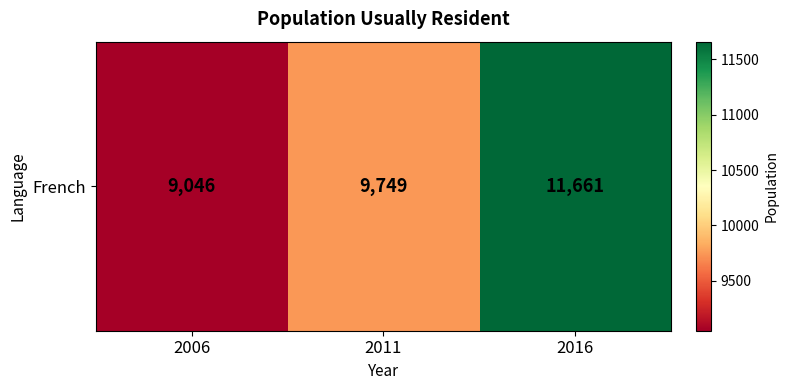

At which label does the data first exceed 9749?

2016